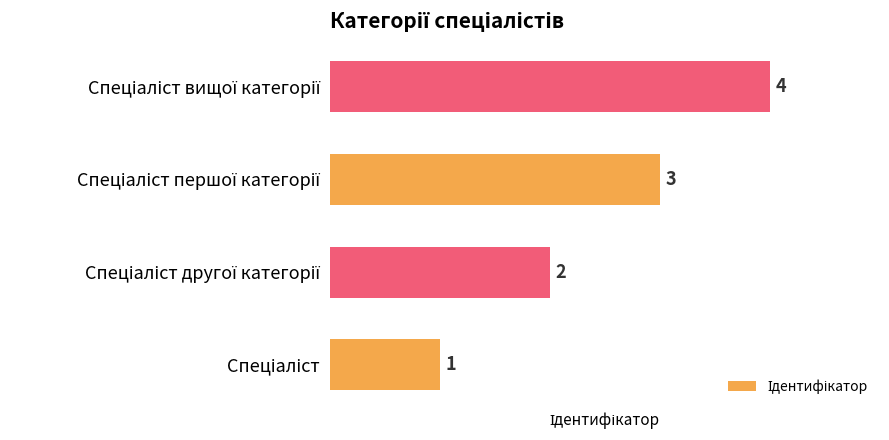

Count the values in the range 2 to 4.

3